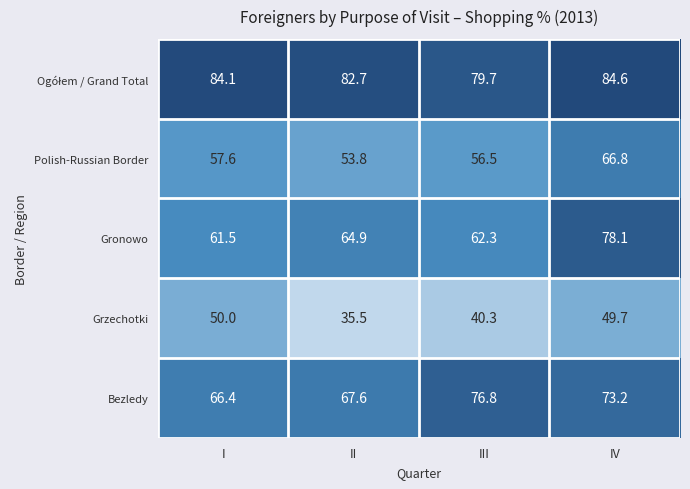

Which category has the highest value in the Polish-Russian Border series?

IV